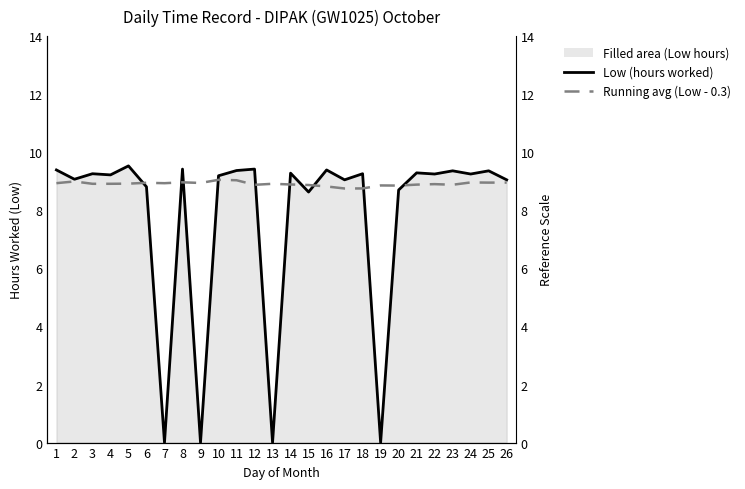

True or false: Running avg (Low - 0.3) and Low (hours worked) intersect in this chart.

True